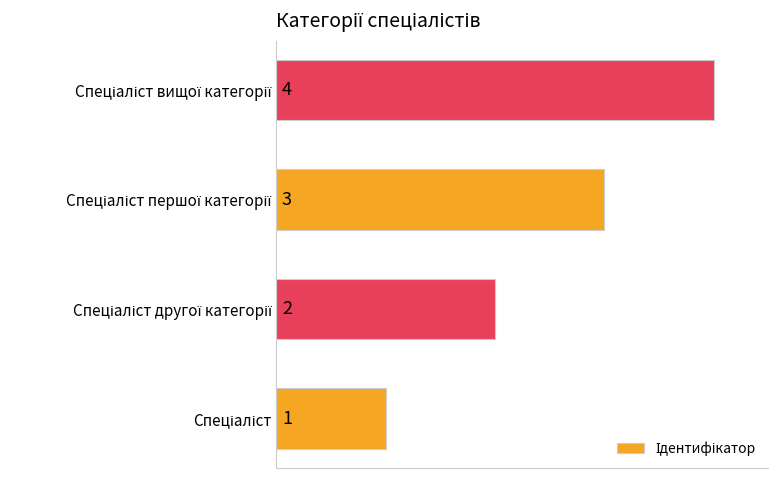

Are the bars grouped side by side (vs. stacked)?

No